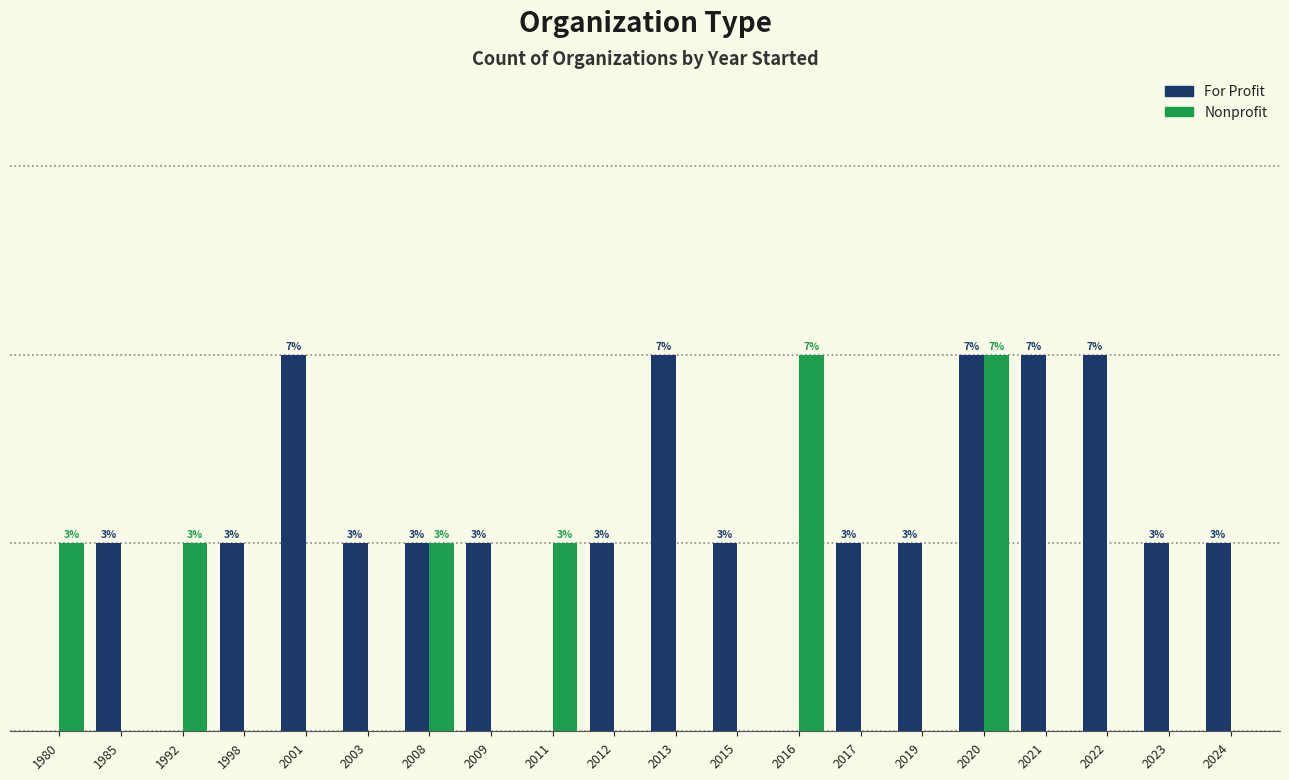

What is the difference between the highest and lowest values at 2009?

1